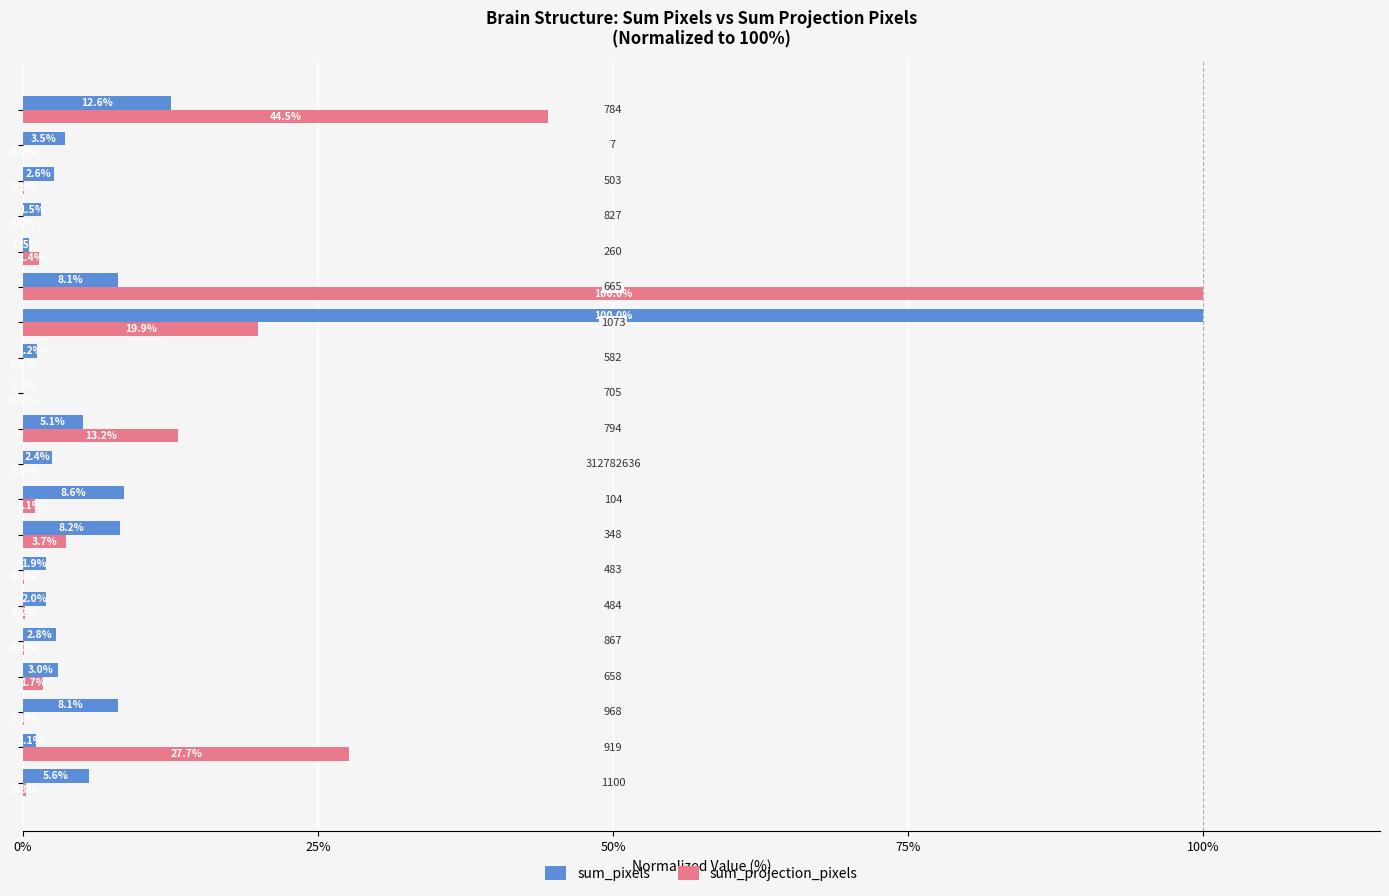

What is the greatest value displayed?

100.0